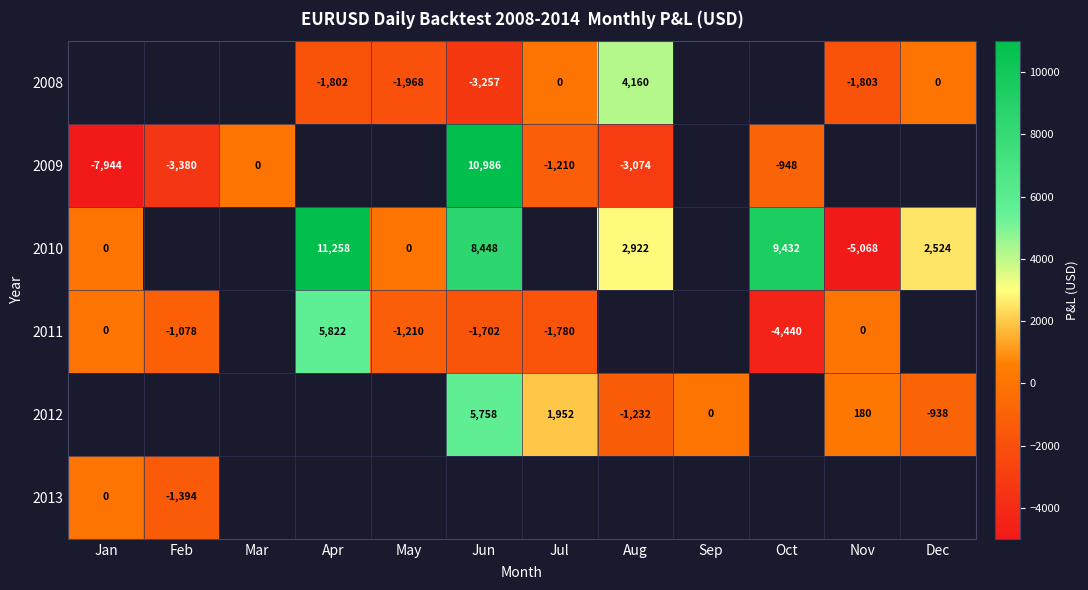

True or false: 2010 has a value of 2524 at Dec.

True